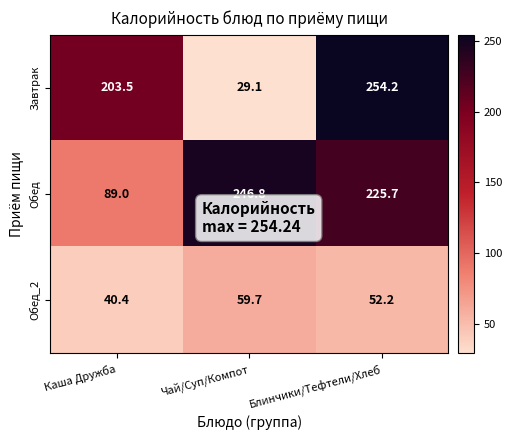

At which category is the sum across all series the highest?

Блинчики/Тефтели/Хлеб